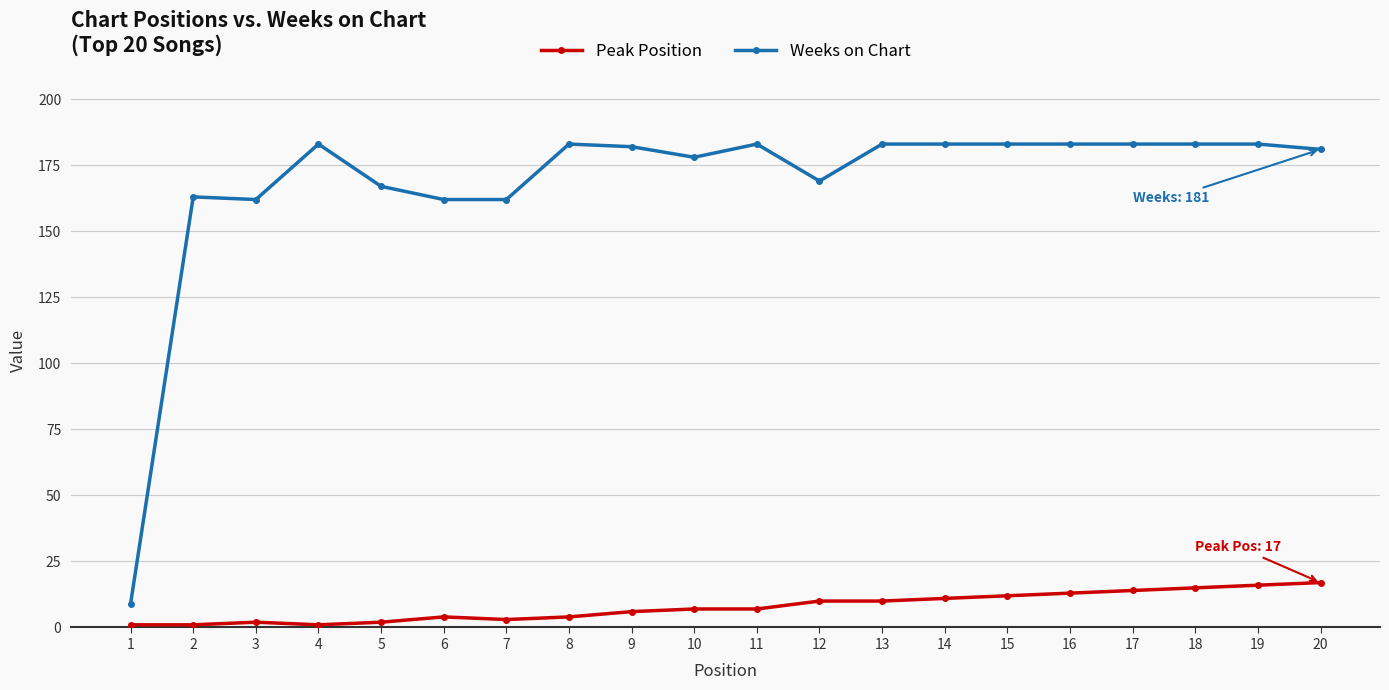

Does the chart display data point markers on the line(s)?

Yes